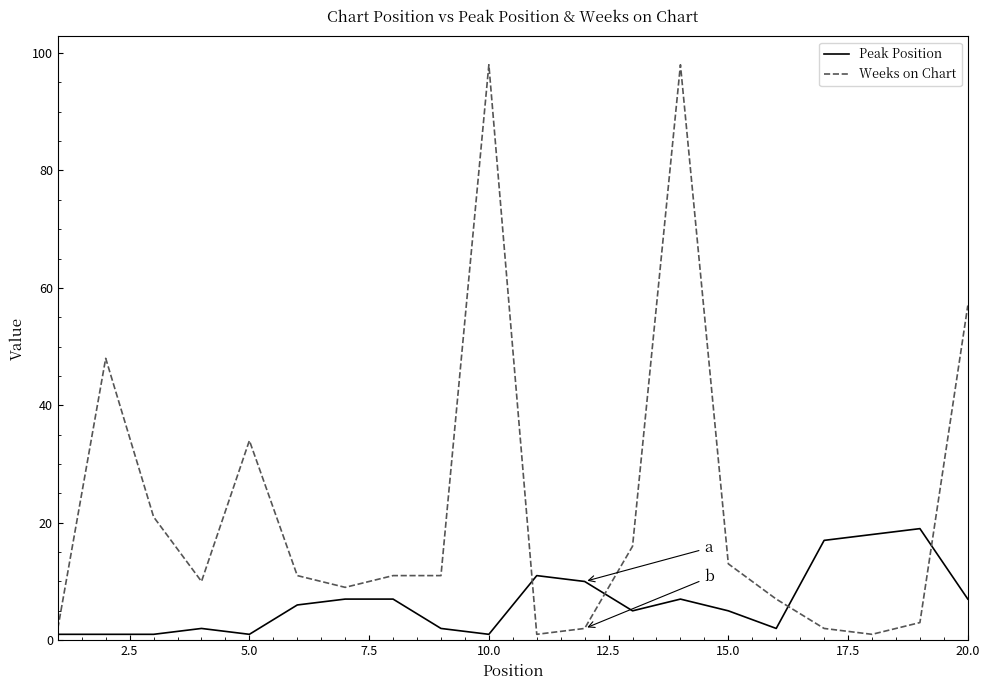

What is the sum of all Peak Position values?

130